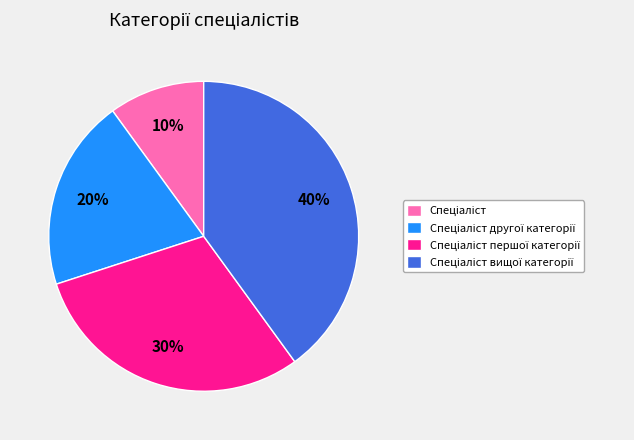

To the nearest percent, what is the difference between the largest and smallest slice percentages?

30%